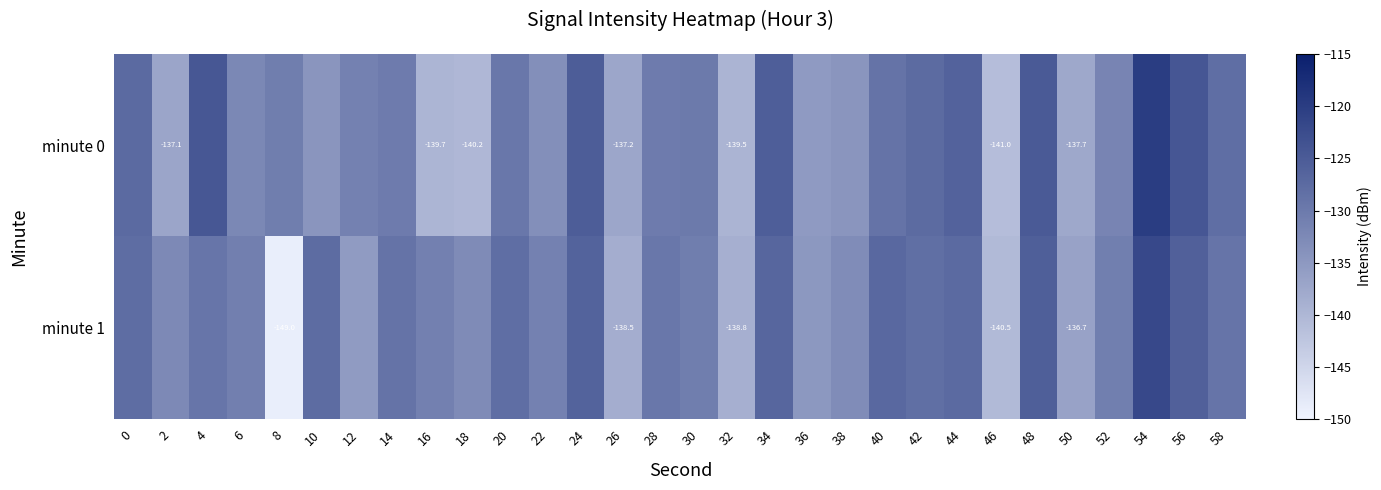

Rank the series by their average value, from lowest to highest.

minute 0, minute 1